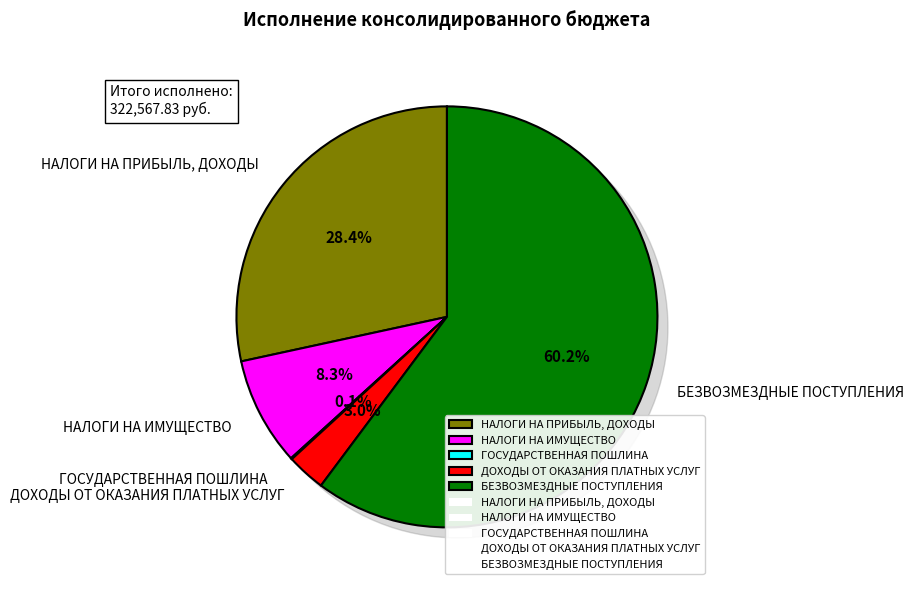

To the nearest percent, what percentage of the pie is НАЛОГИ НА ПРИБЫЛЬ, ДОХОДЫ?

28%